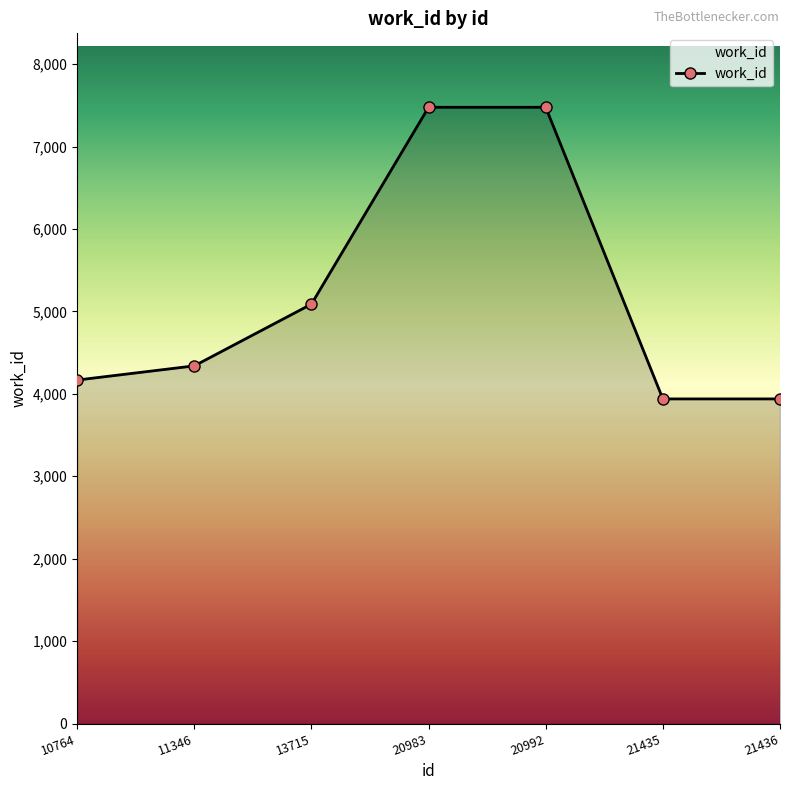

What is the change in value from 13715 to 20983?

+2388